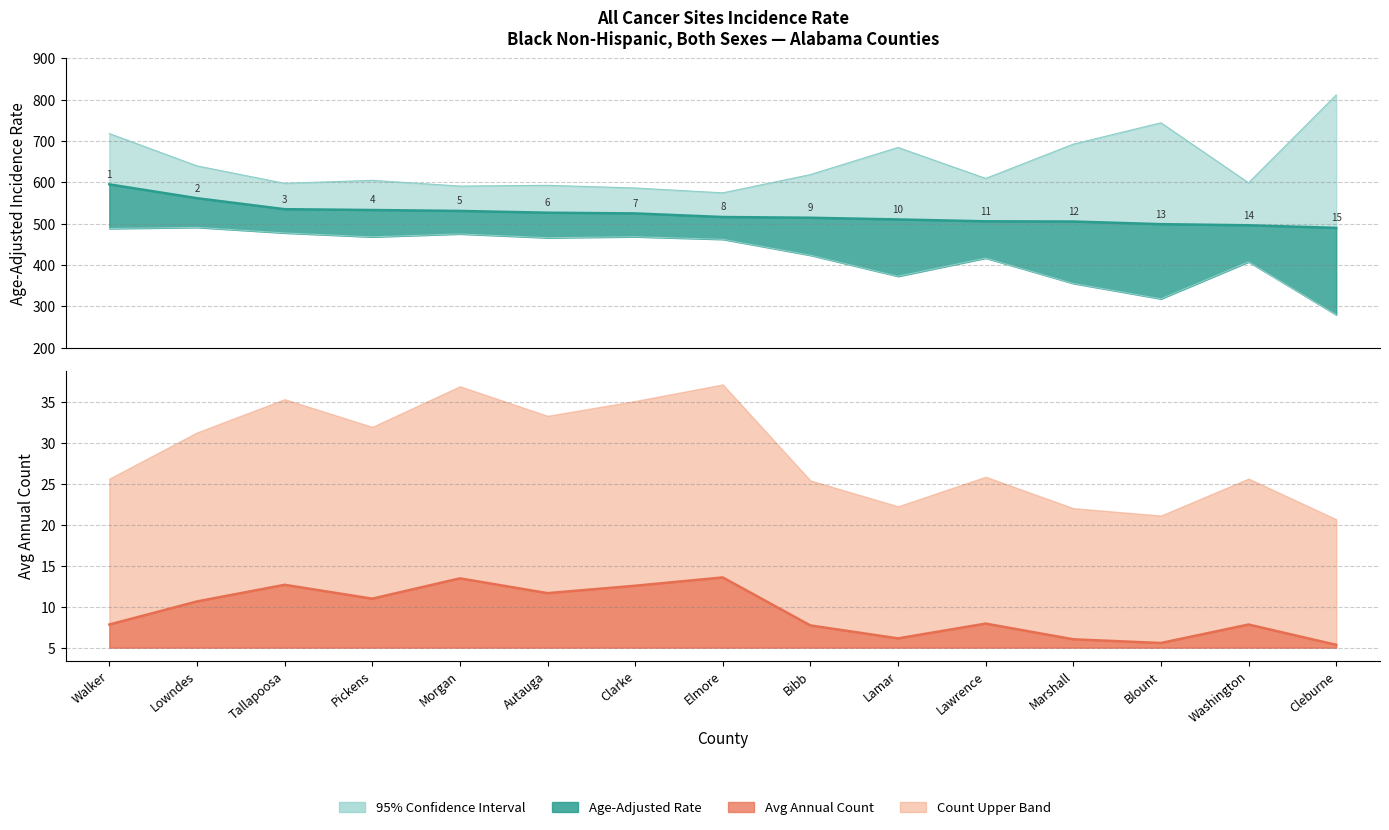

Is the value of Lower 95% CI at Clarke greater than the value of Avg Annual Count at Pickens?

Yes